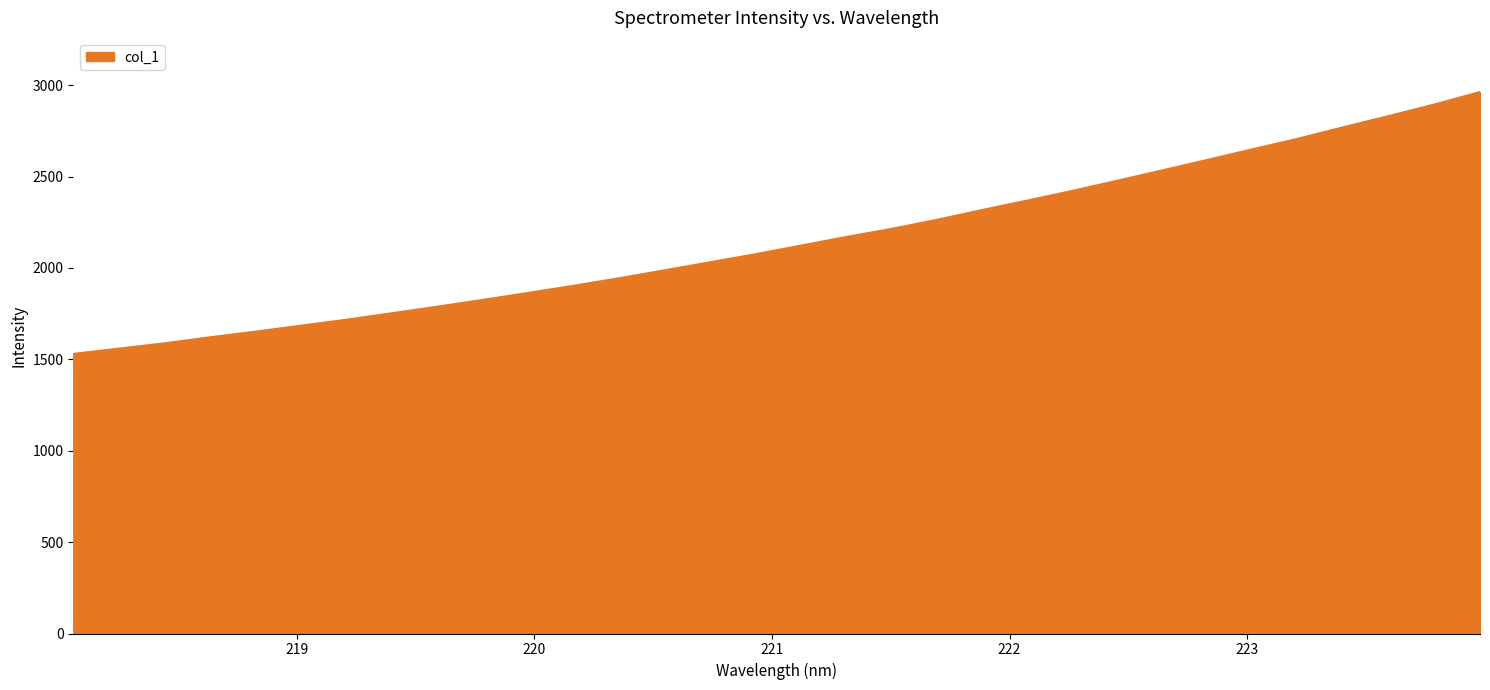

What is the minimum value shown in the chart?

1529.6